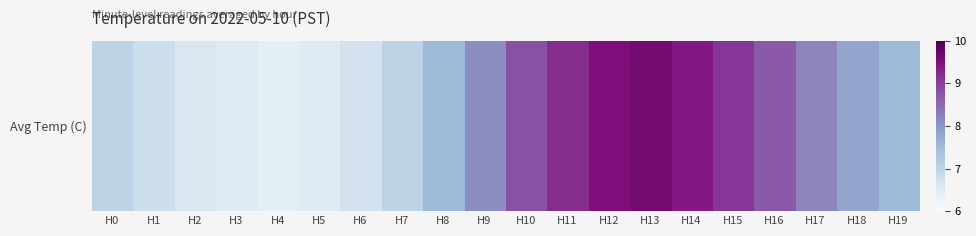

Reading right to left, what are all the values shown in this chart?

7.5	7.8	8.2	8.7	9.1	9.4	9.6	9.5	9.2	8.8	8.1	7.5	7.0	6.7	6.5	6.4	6.5	6.6	6.8	7.0